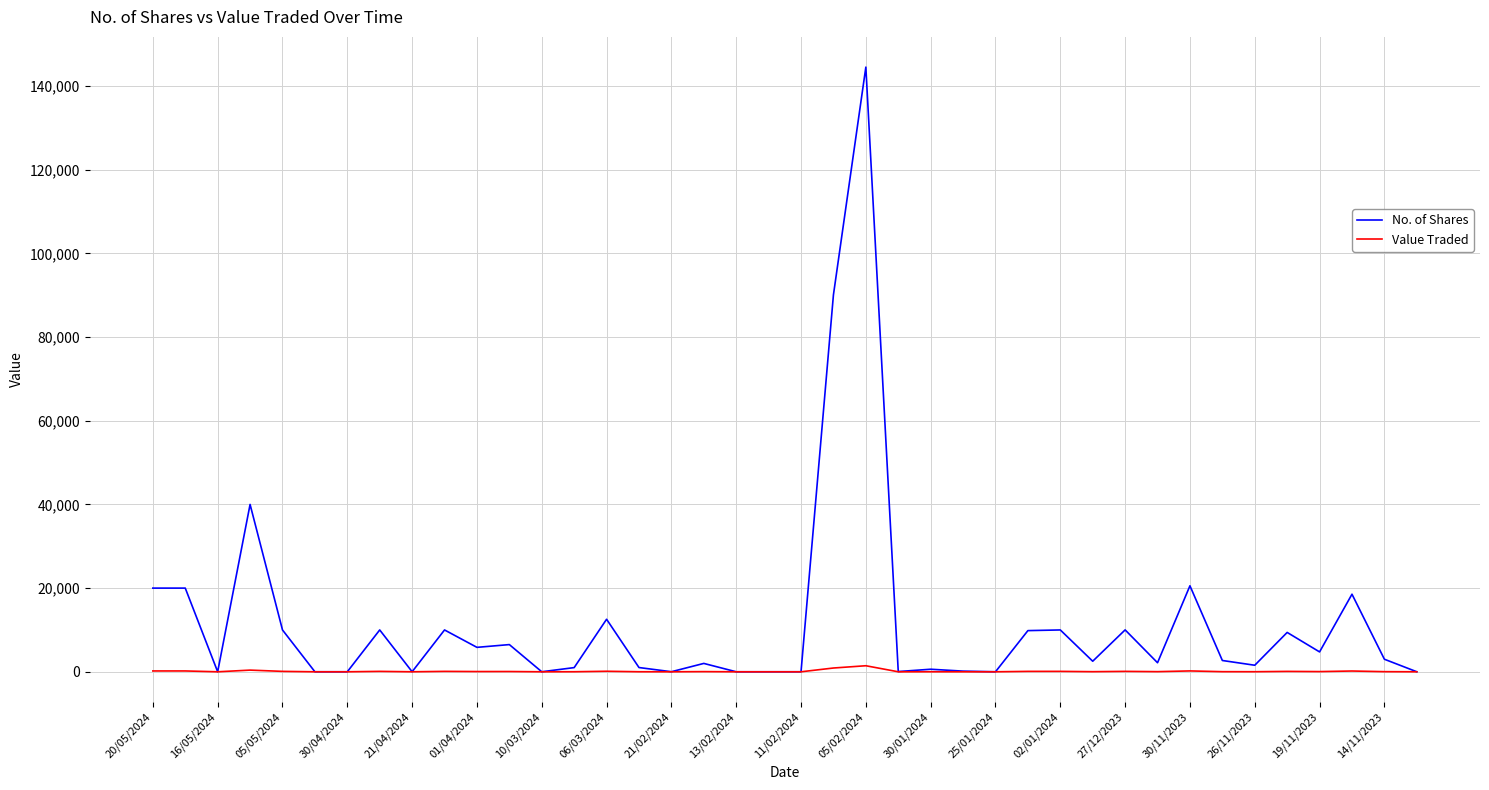

Rank the series by their average value, from highest to lowest.

No. of Shares, Value Traded